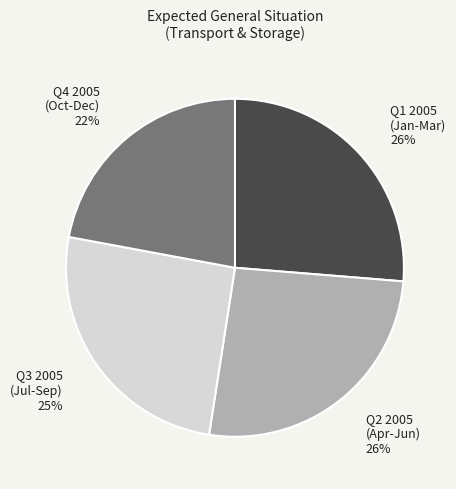

What percentage is the Q1 2005 (Jan-Mar) 26% slice, to the nearest percent?

26%